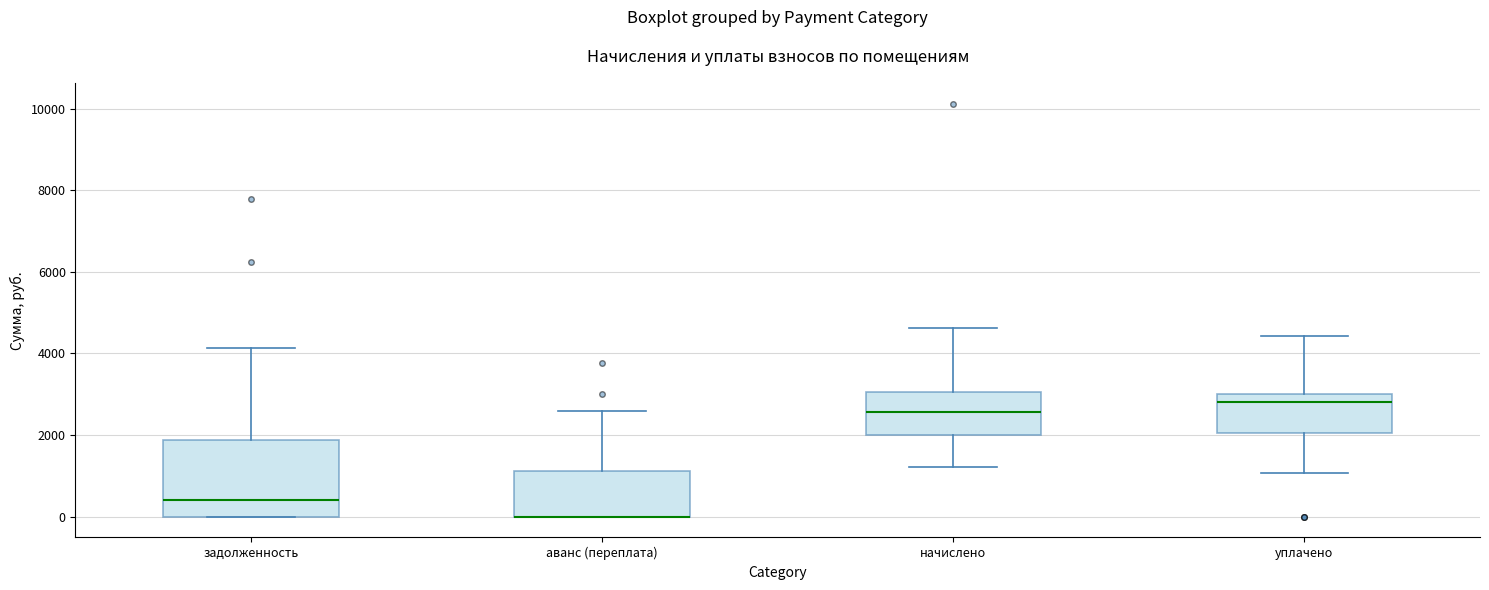

Comparing the boxes themselves (not the whiskers), which one is the tallest?

задолженность